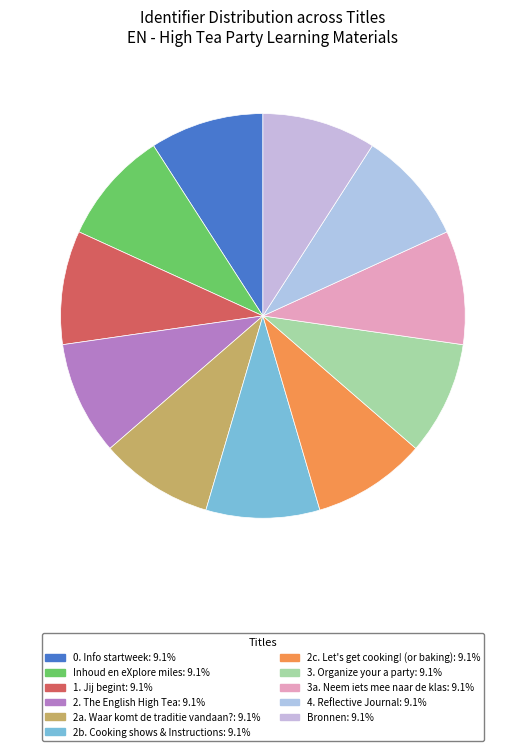

Approximately how many times larger is the value at 2b. Cooking shows & Instructions compared to 2. The English High Tea?

1.0